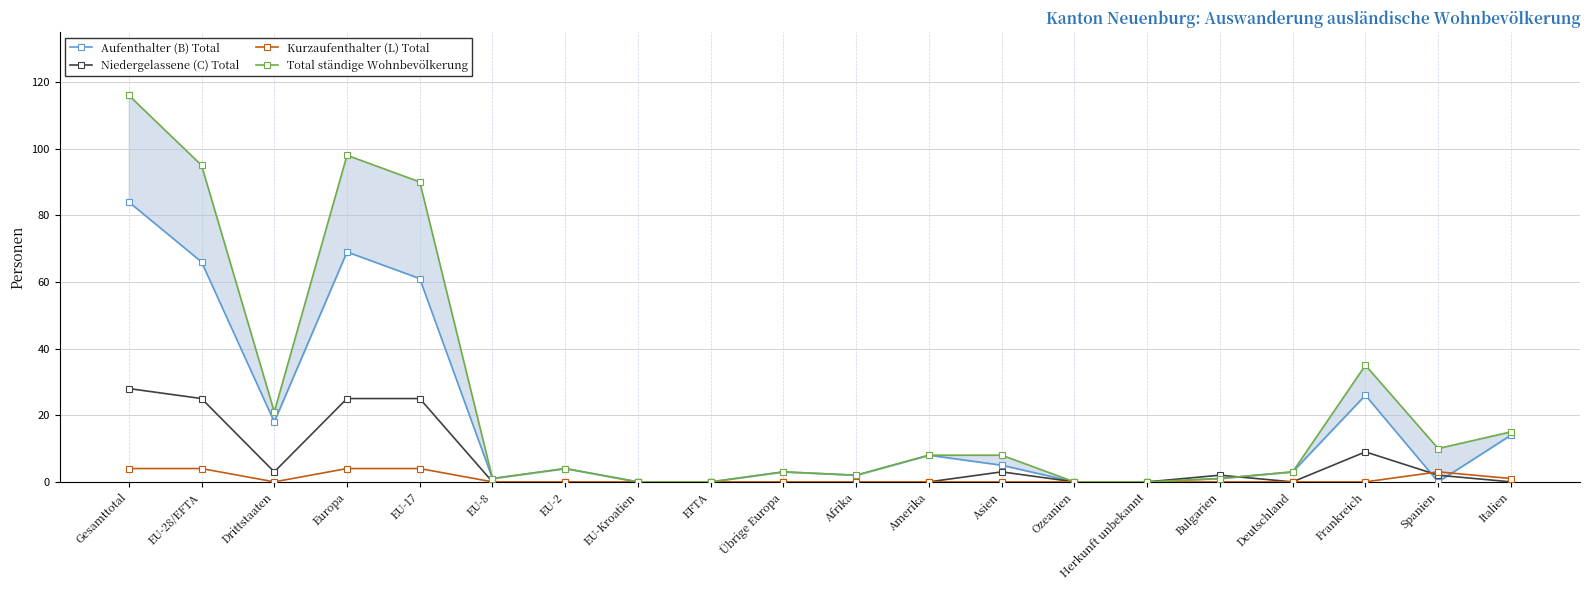

Which series changed the most between Asien and Italien?

Aufenthalter (B) Total